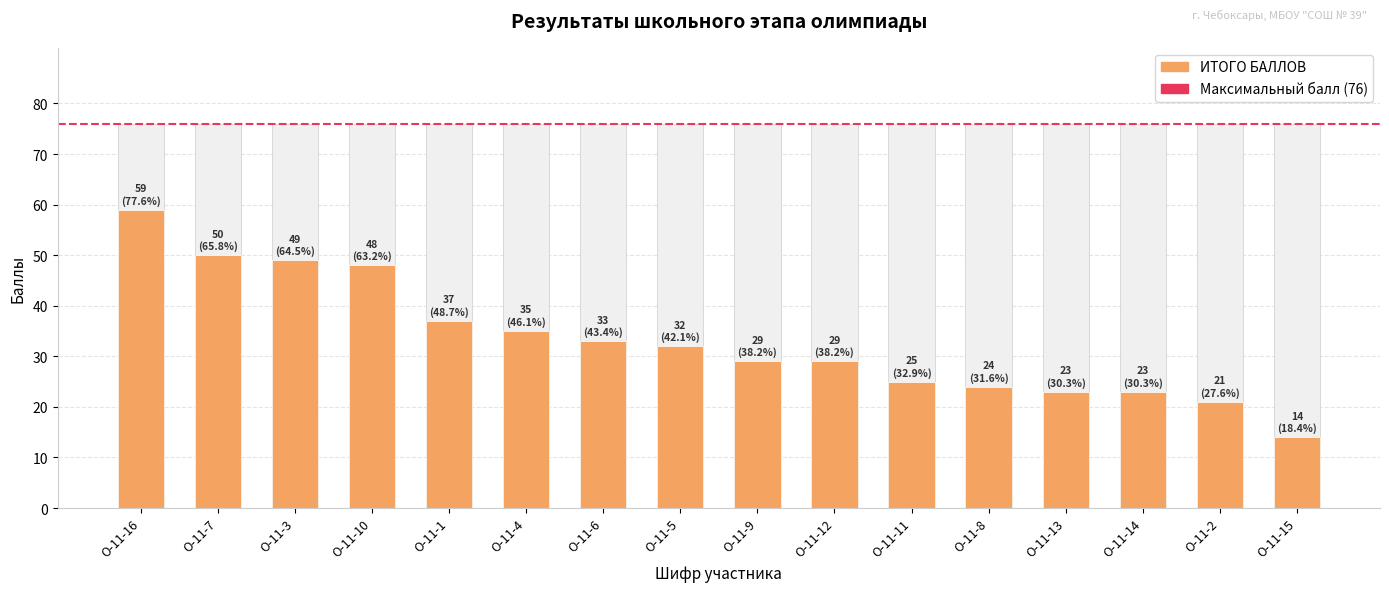

What is the difference between the second highest and minimum values?

36